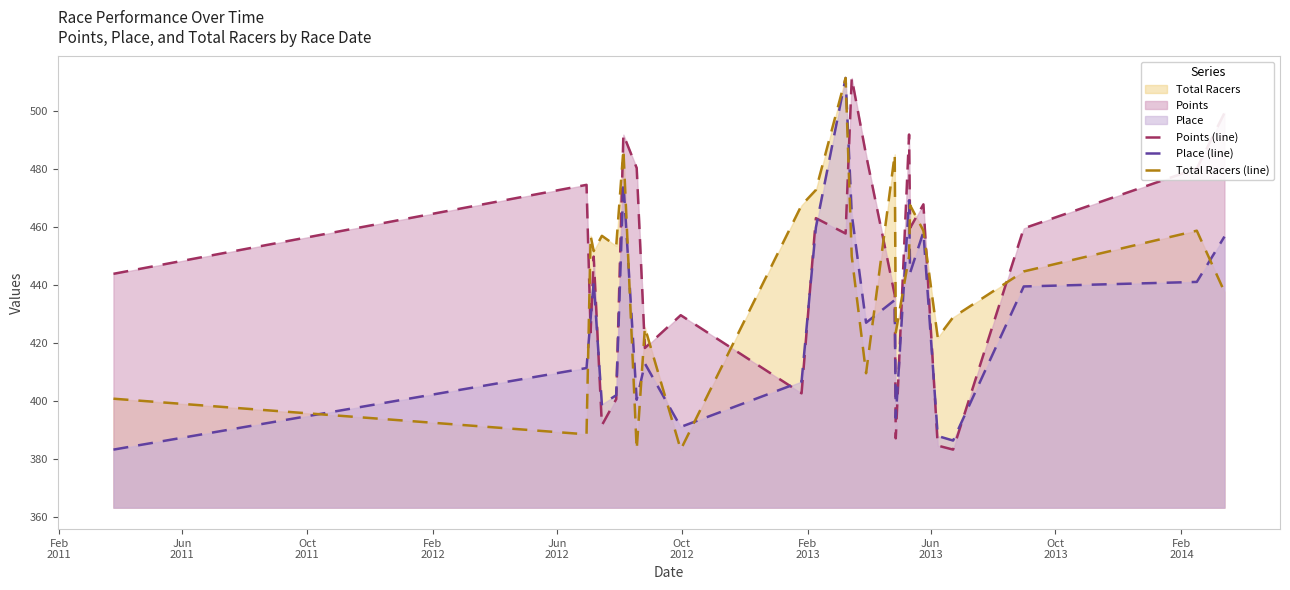

Which series ends up on top after the final intersection of Total Racers (line) and Points (line)?

Points (line)